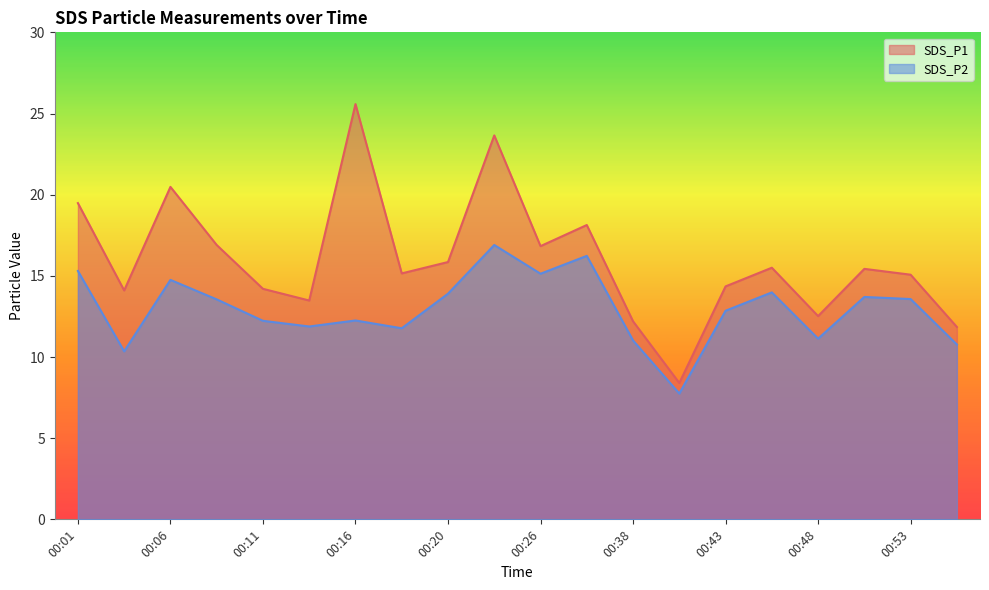

What is the minimum value shown in the chart?

7.8